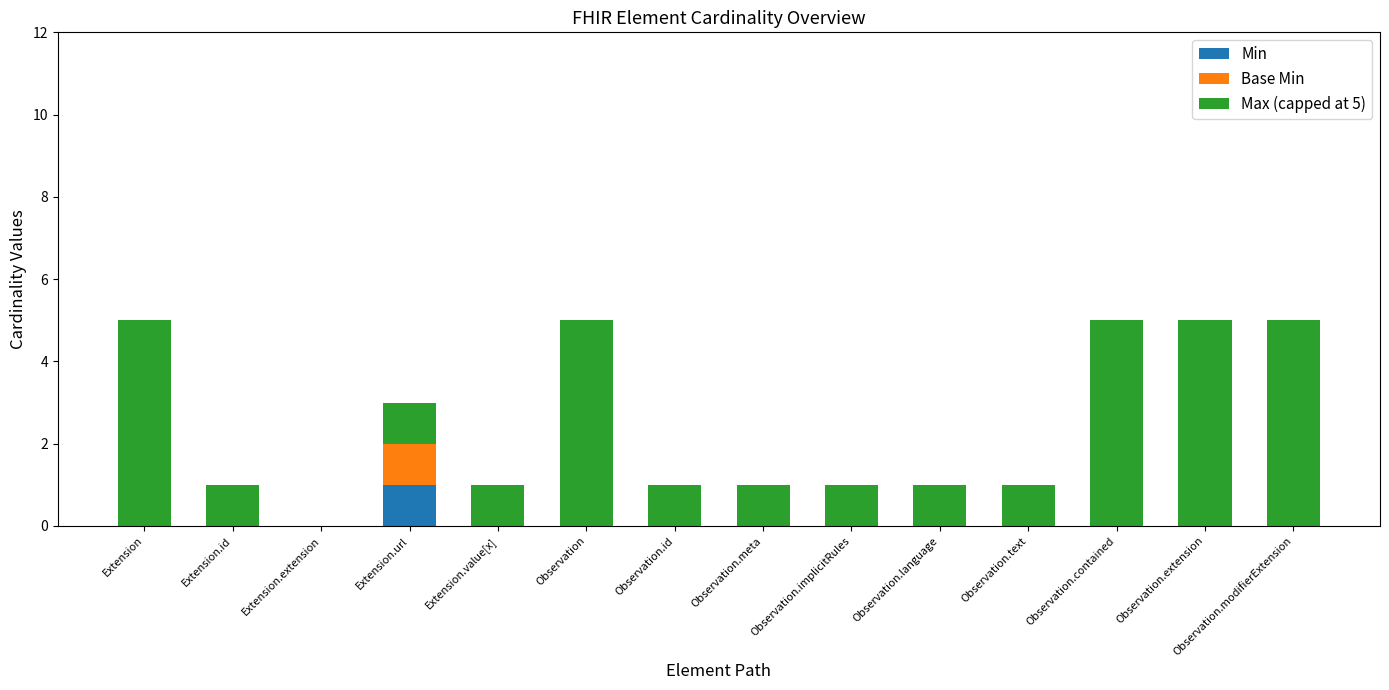

The value of Min at Observation.modifierExtension is 1. True or false?

False